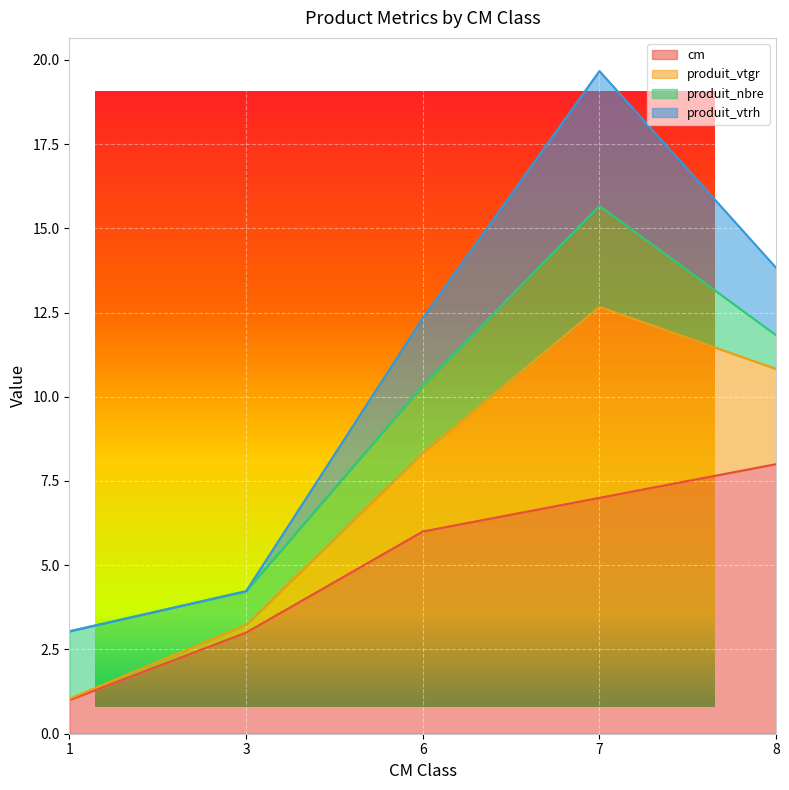

What is the difference between the cm values at 7 and 3?

4.0